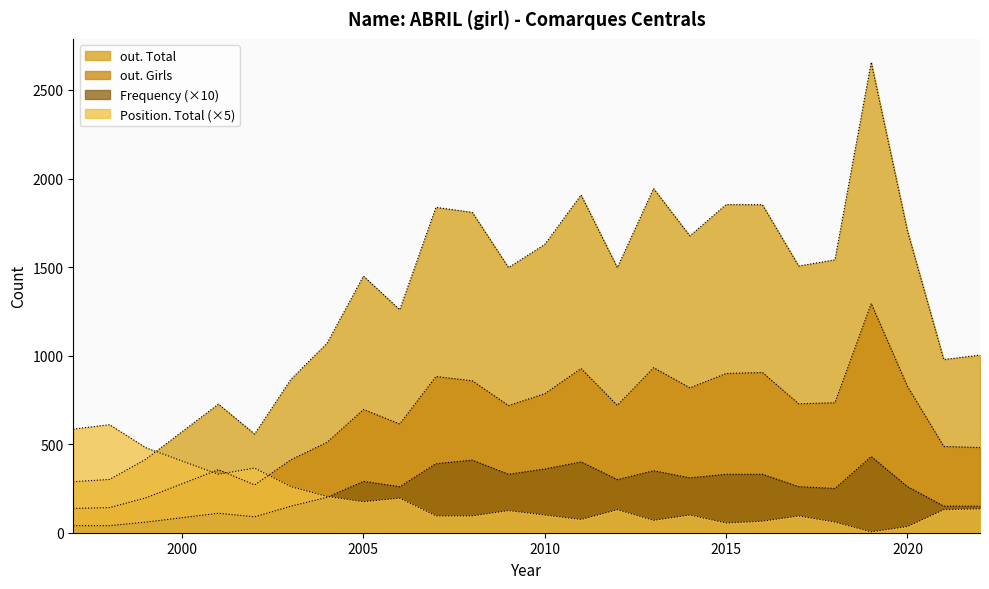

True or false: out. Total has a value of 565 at 2004.

False